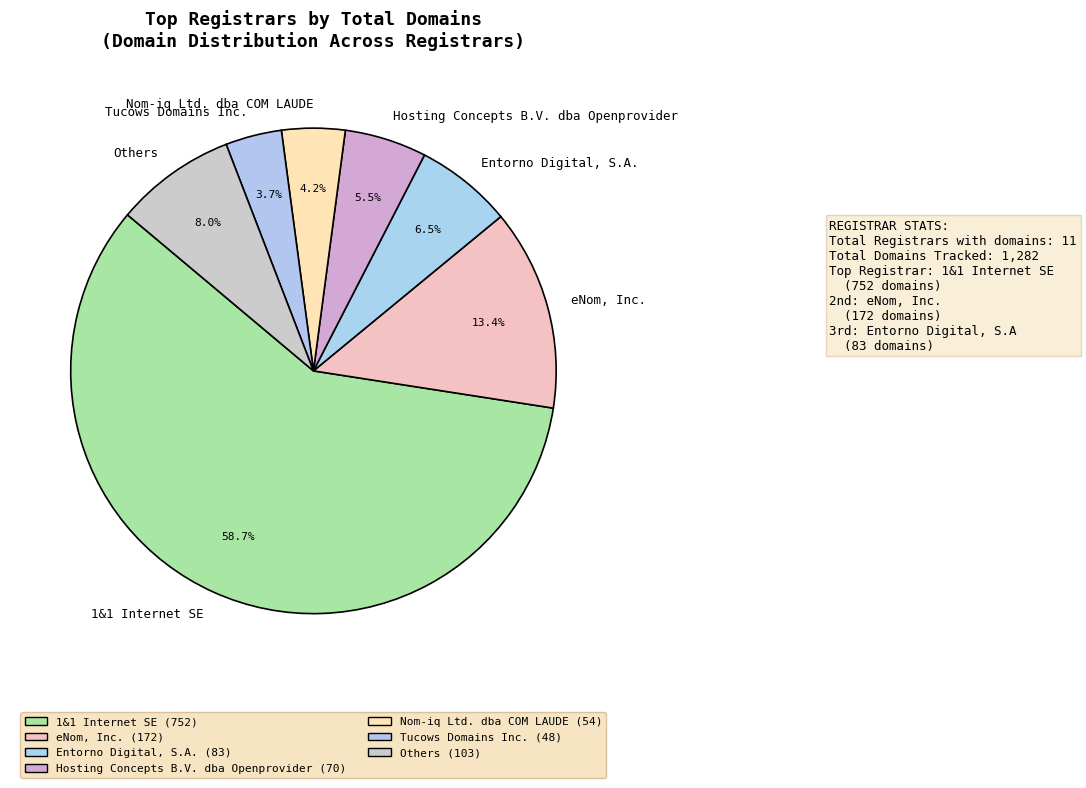

Which category accounts for the majority?

1&1 Internet SE